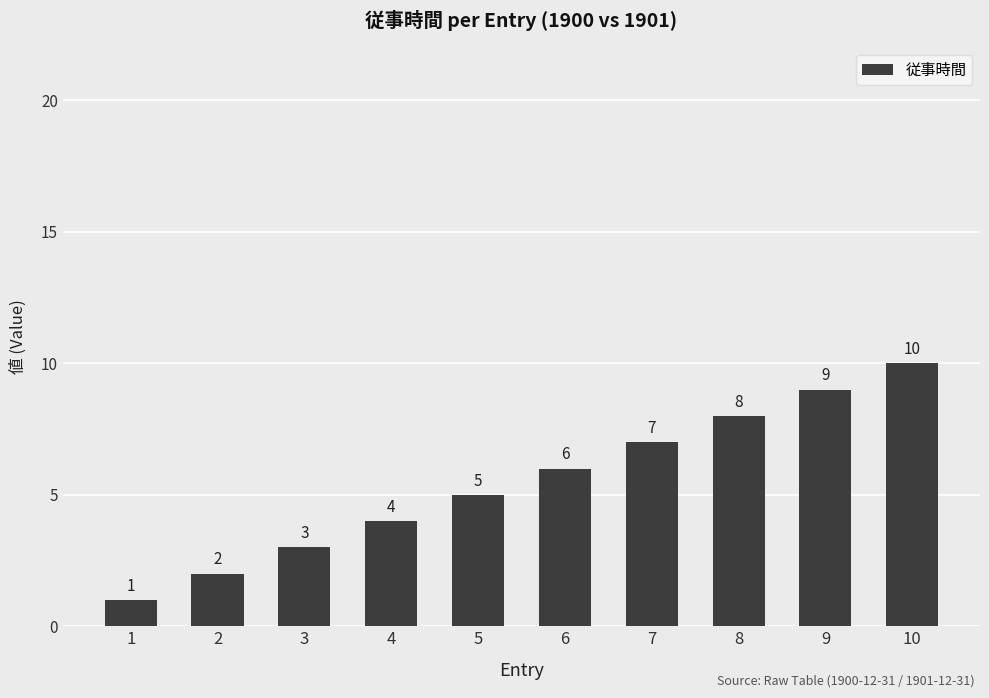

List the labels in order of value, smallest first.

1, 2, 3, 4, 5, 6, 7, 8, 9, 10